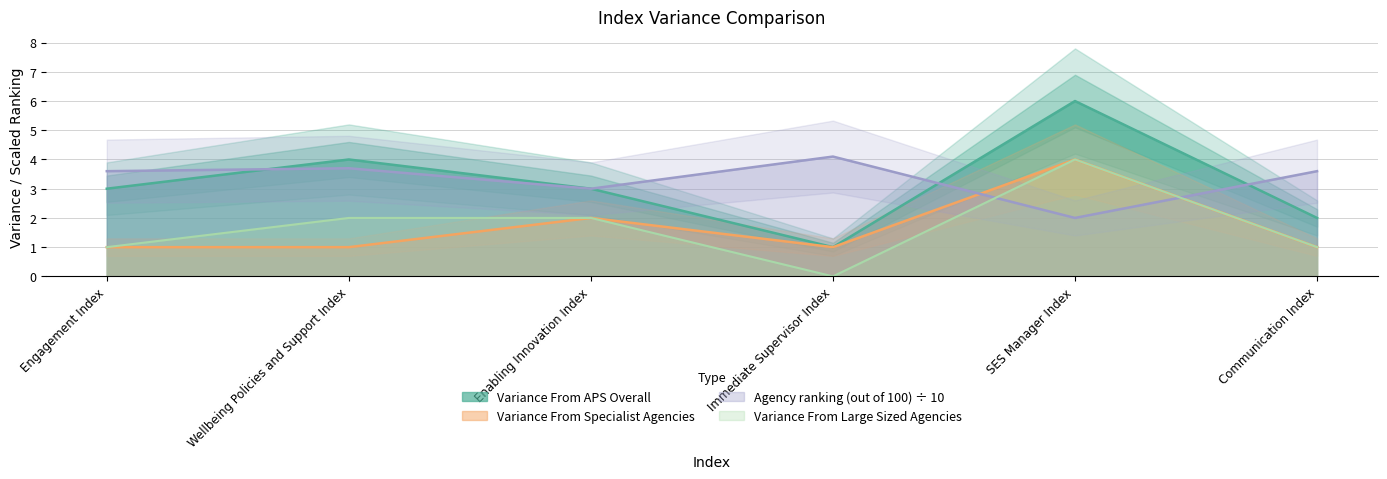

True or false: Agency ranking (out of 100 Agencies) has a value of 5.8 at Communication Index.

False